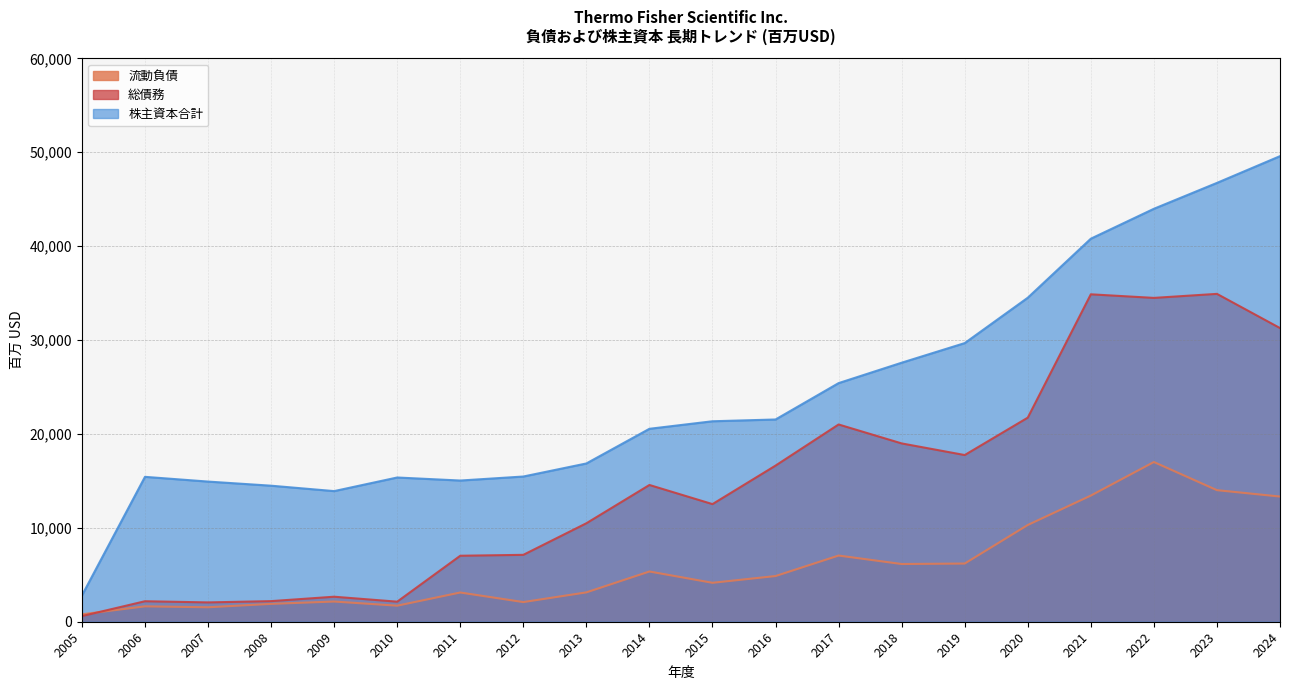

Reading left to right, extract all data points from this chart.

流動負債: 792	1639	1540	1902	2152	1710	3113	2093	3126	5350	4147	4866	7048	6147	6197	10304	13436	17010	14012	13332
総債務: 599	2183	2058	2195	2664	2137	7028	7124	10487	14564	12527	16628	21008	18990	17752	21735	34870	34488	34917	31275
株主資本合計: 2793	15431	14927	14488	13912	15361	15038	15465	16856	20548	21350	21539	25413	27586	29675	34507	40793	43978	46735	49584